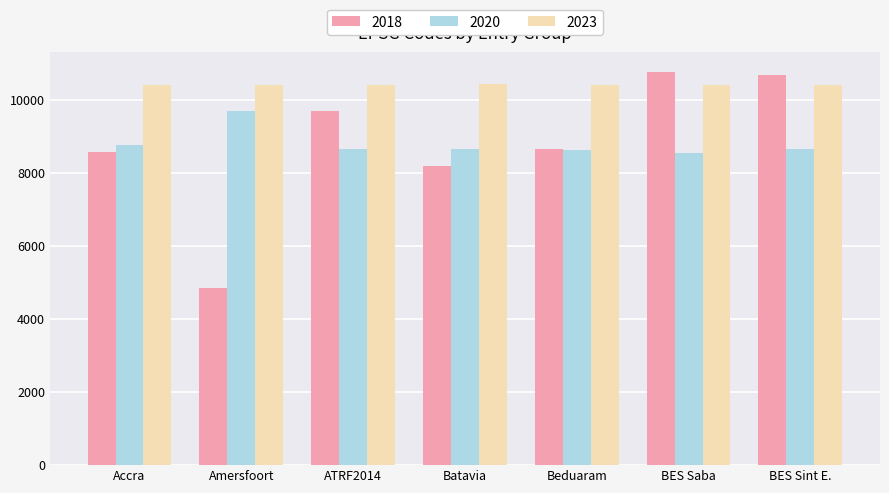

What is the value of the 2018 bar at the 5th from the left?

8634